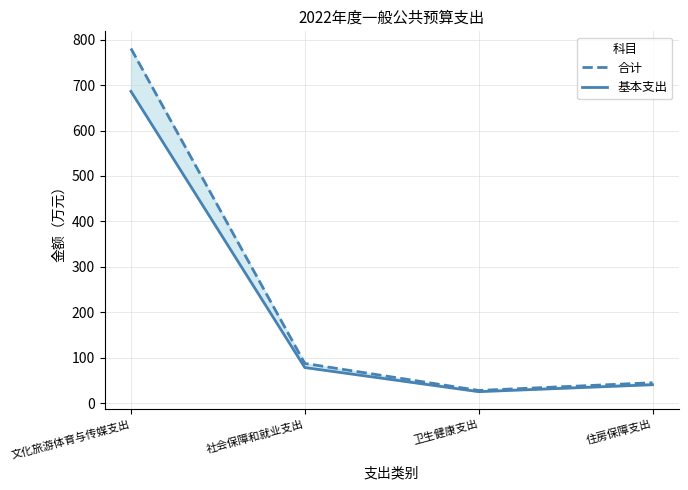

Count the number of data series in this chart.

2